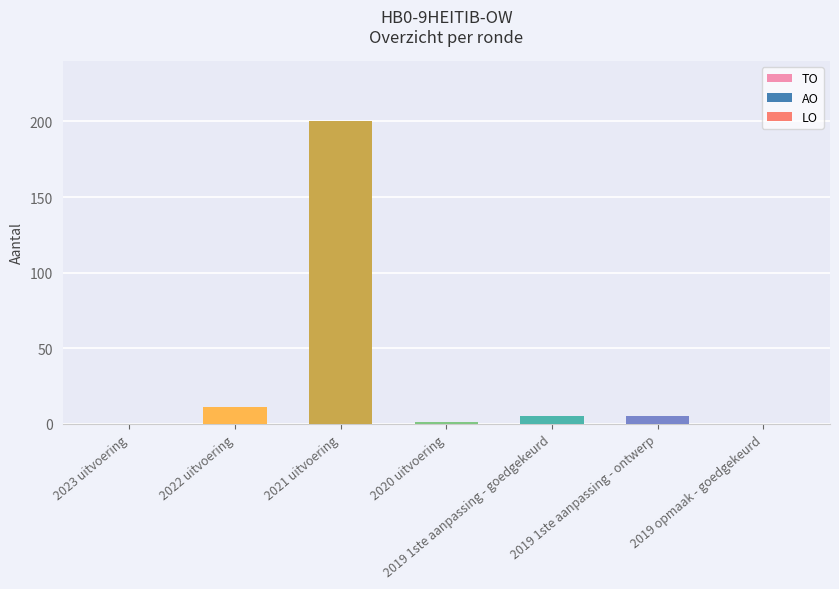

Between 2021 uitvoering and 2022 uitvoering, which is larger?

2021 uitvoering